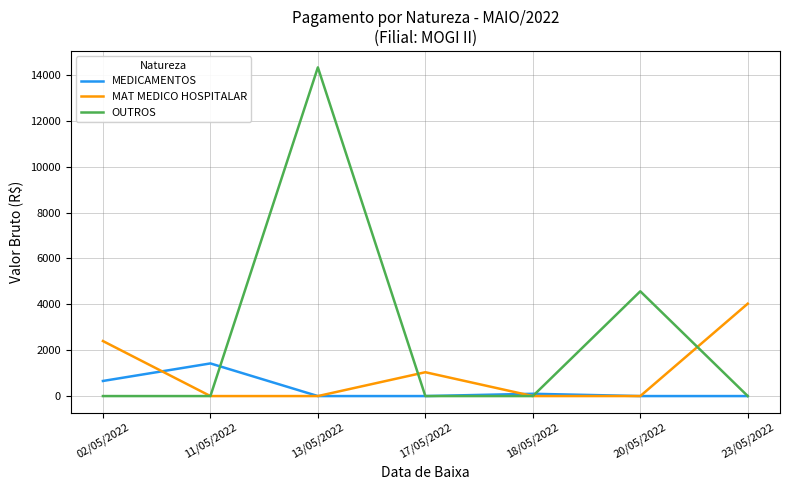

What are all the series names shown in the legend?

MEDICAMENTOS, MAT MEDICO HOSPITALAR, OUTROS